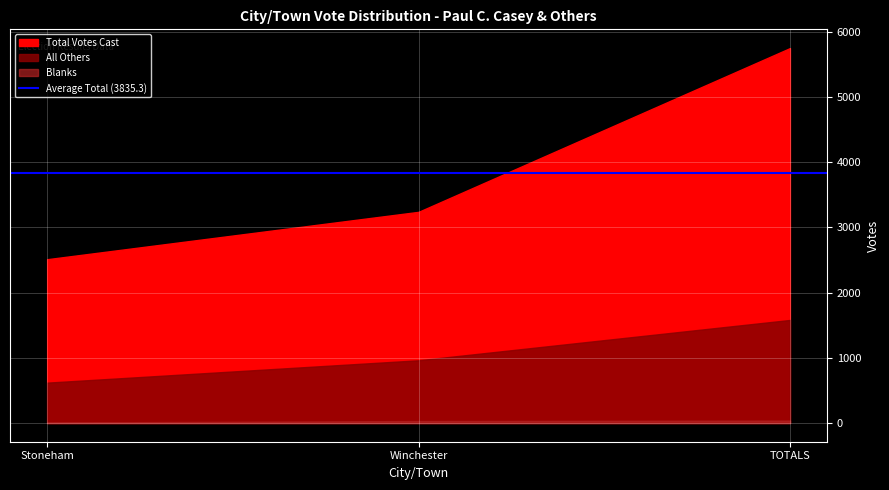

What are all the series names shown in the legend?

All Others, Blanks, Total Votes Cast